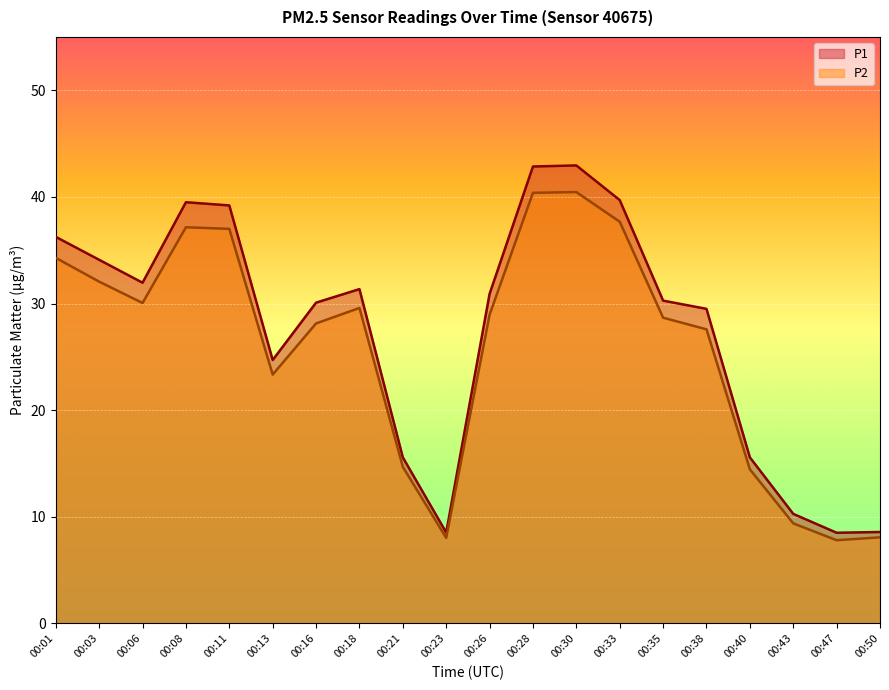

List the series in order of their overall mean, lowest first.

P2, P1